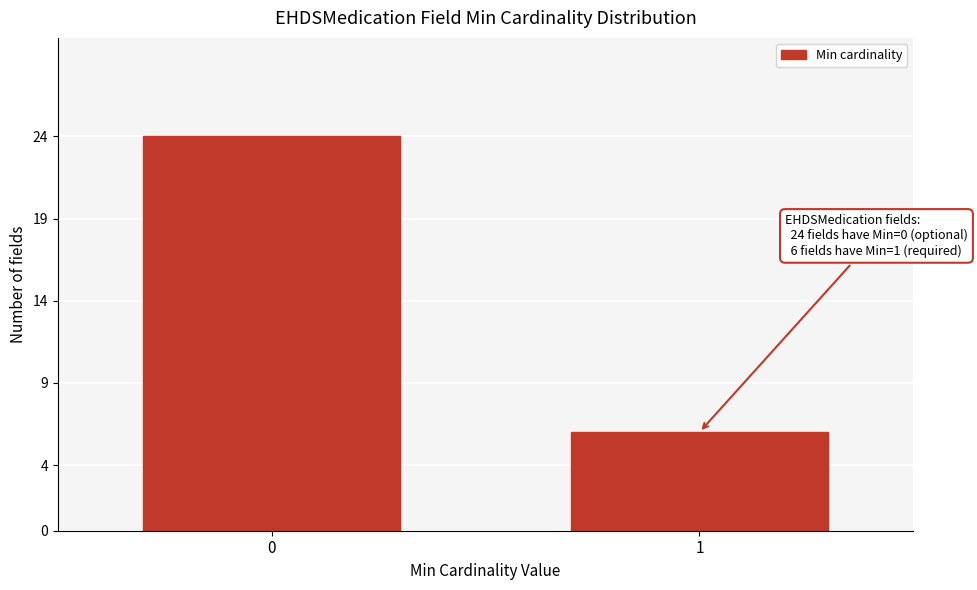

Reading right to left, list all the values displayed in this chart.

6	24